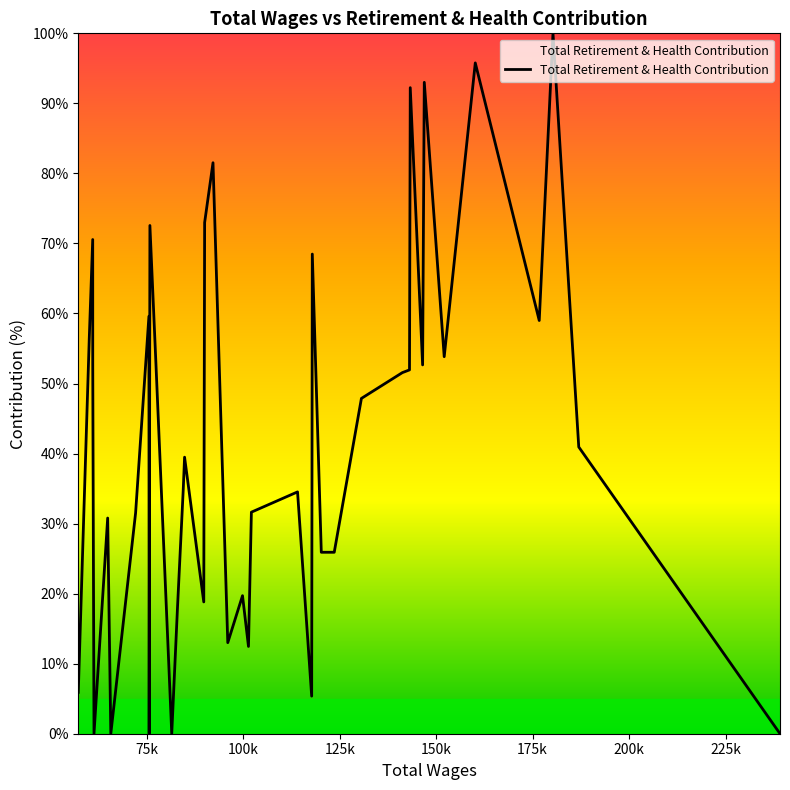

How many categories are shown in the chart?

40